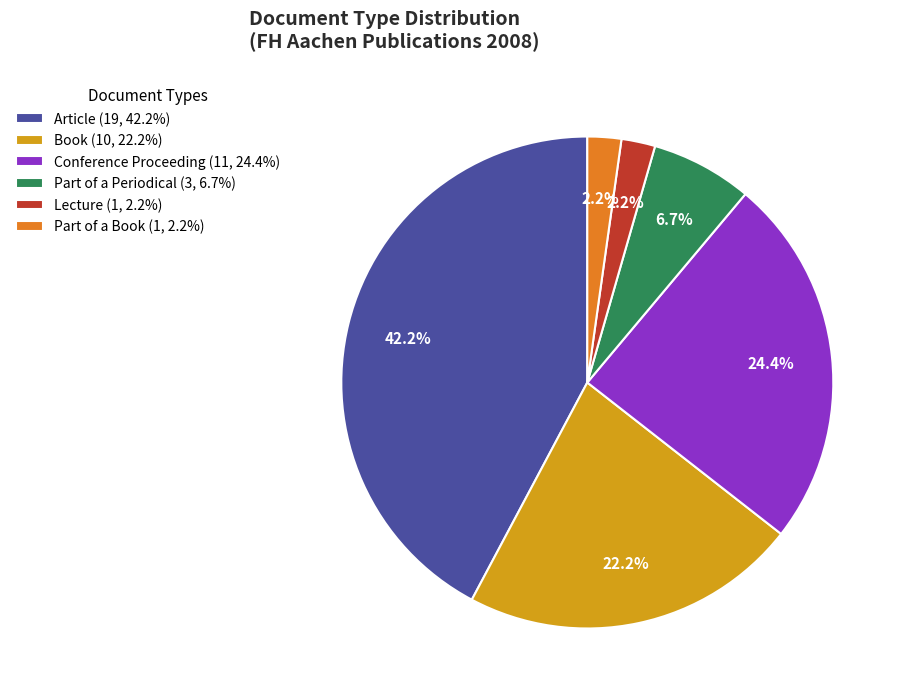

Which has a higher value, Part of a Periodical (3, 6.7%) or Book (10, 22.2%)?

Book (10, 22.2%)